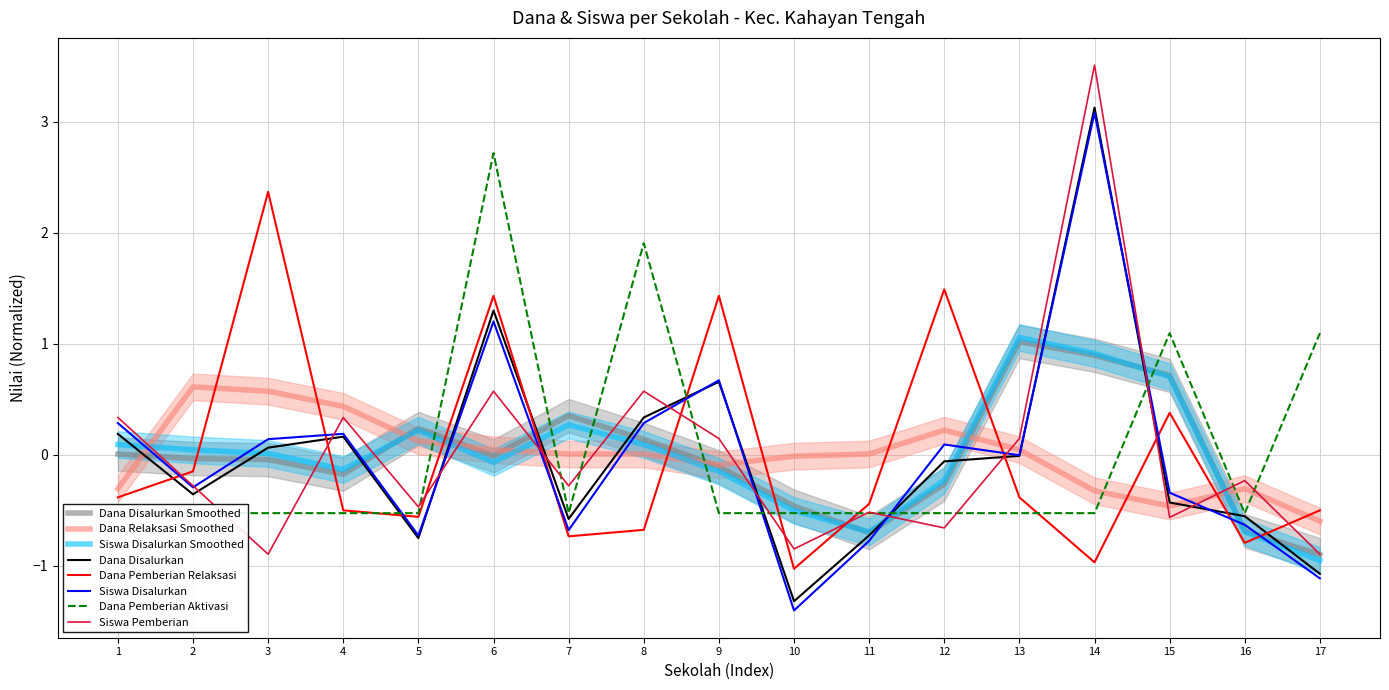

Is the value of Siswa Disalurkan at 7 greater than the value of Siswa Pemberian at 16?

No